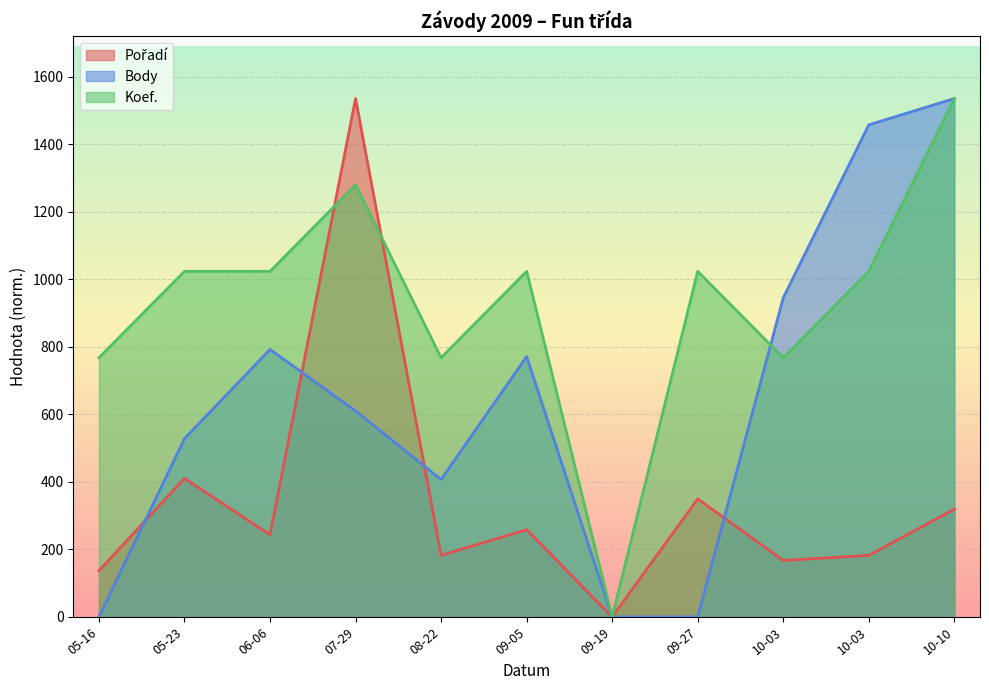

Rank the series by their average value, from highest to lowest.

Koef., Body, Pořadí